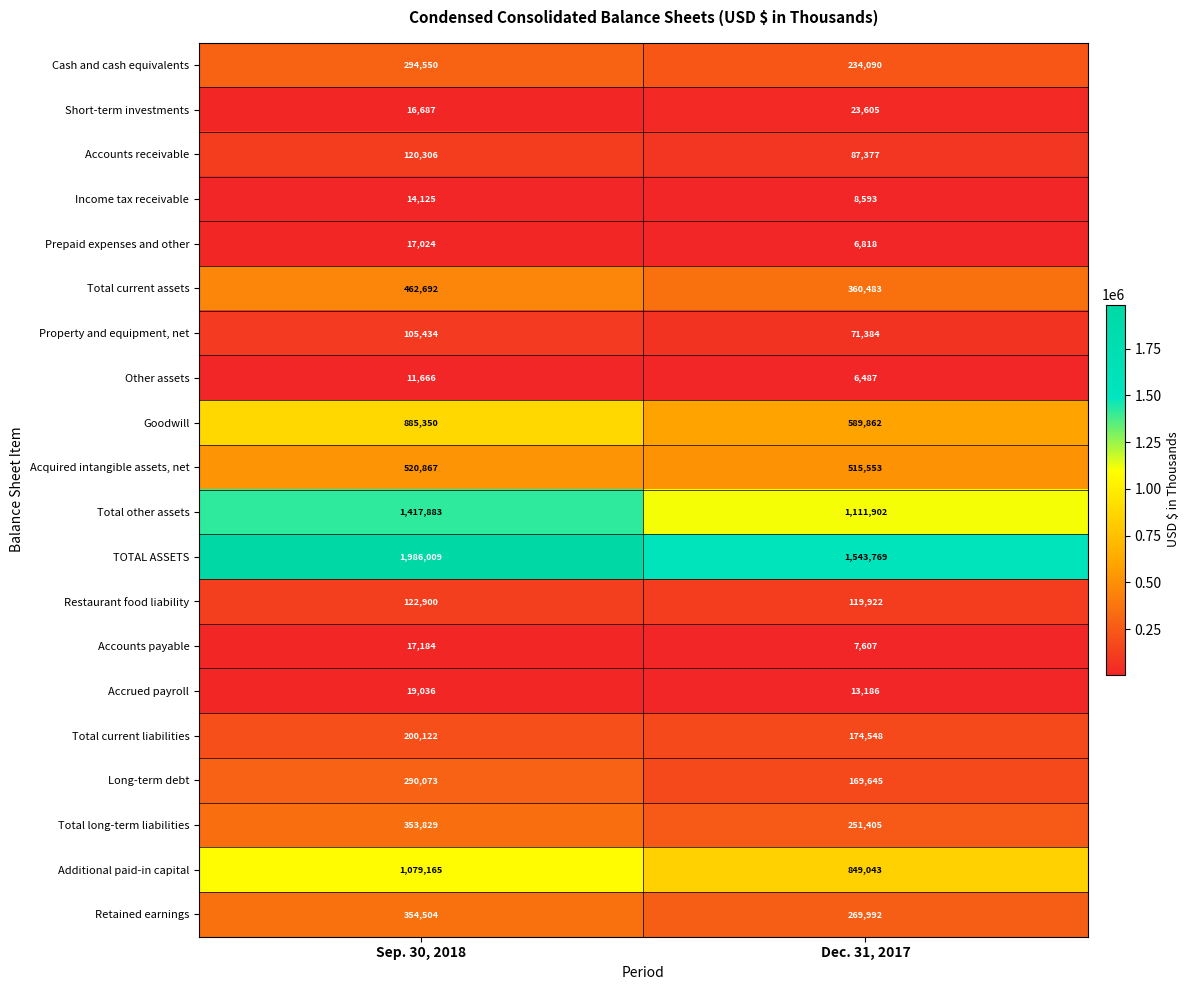

What is the sum of all Long-term debt values?

459718